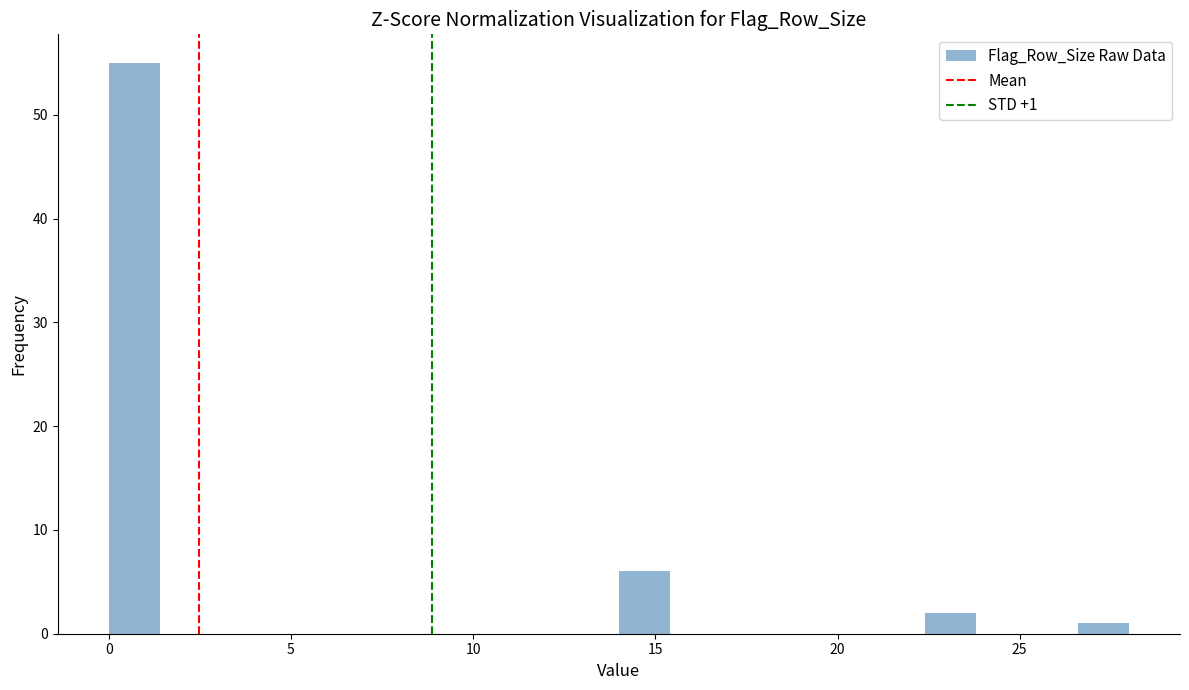

Read against the x-axis, roughly where is the centre of the tallest bar?

0.5